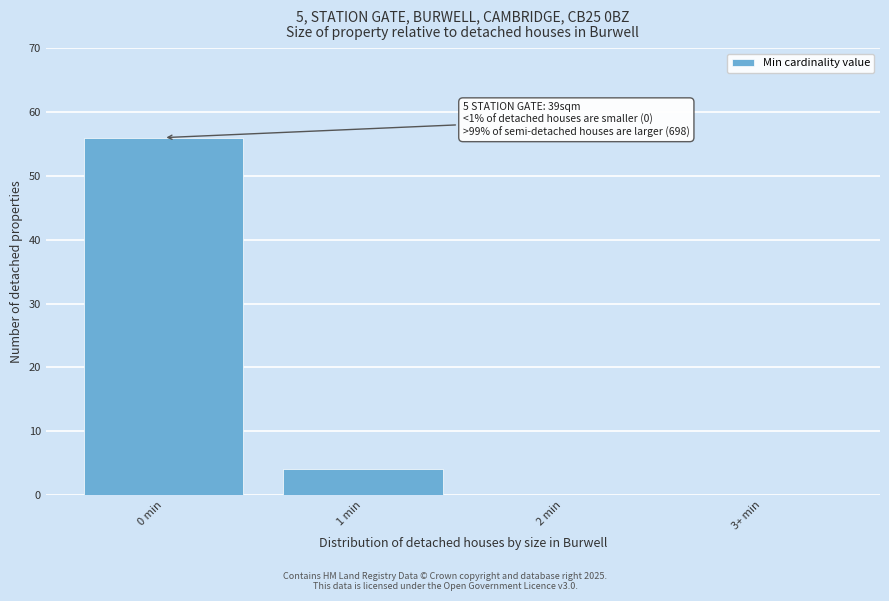

Reading left to right, extract all data points from this chart.

0 min=56	1 min=4	2 min=0	3+ min=0